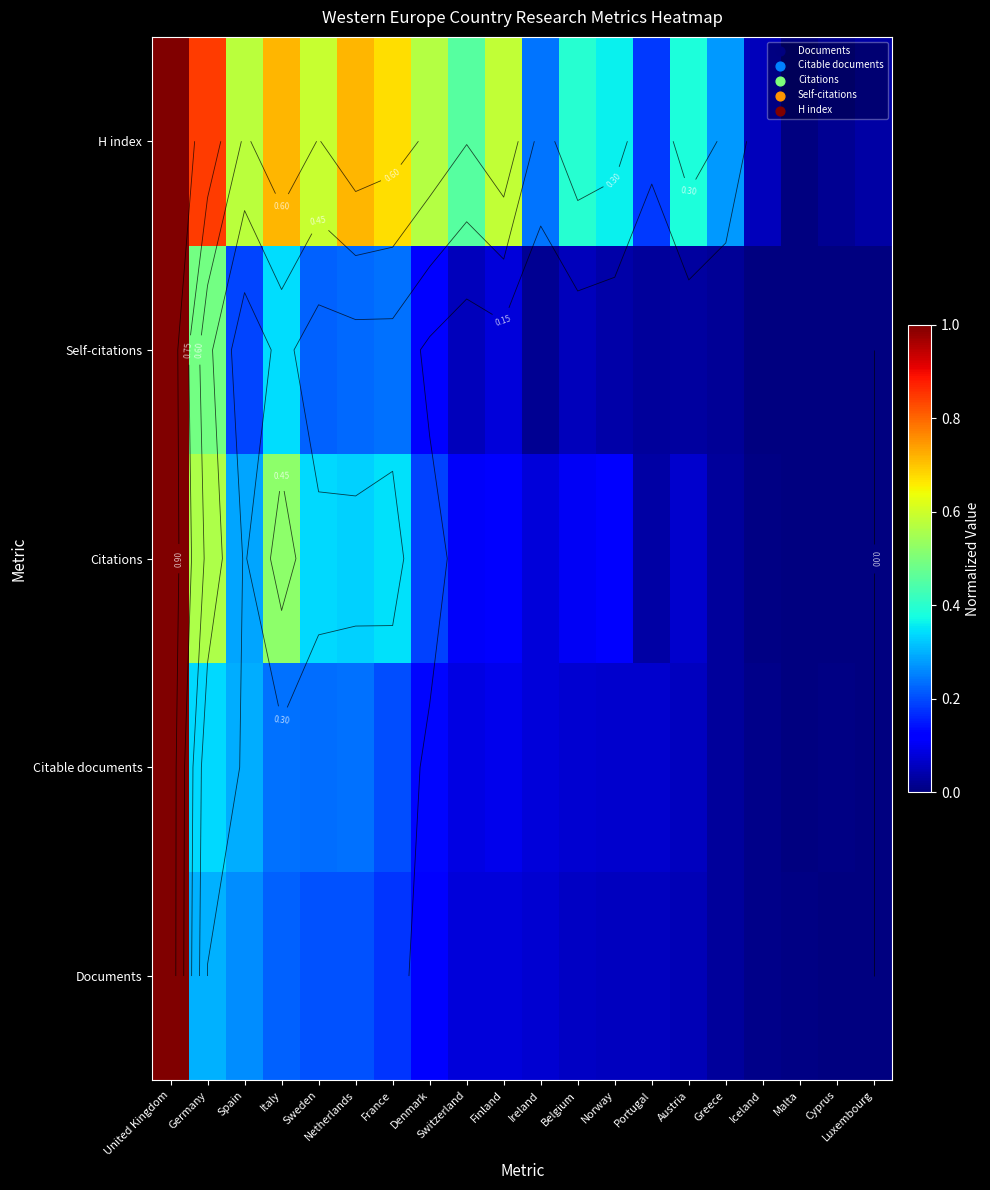

The value of Documents at Netherlands is 0.1. True or false?

False